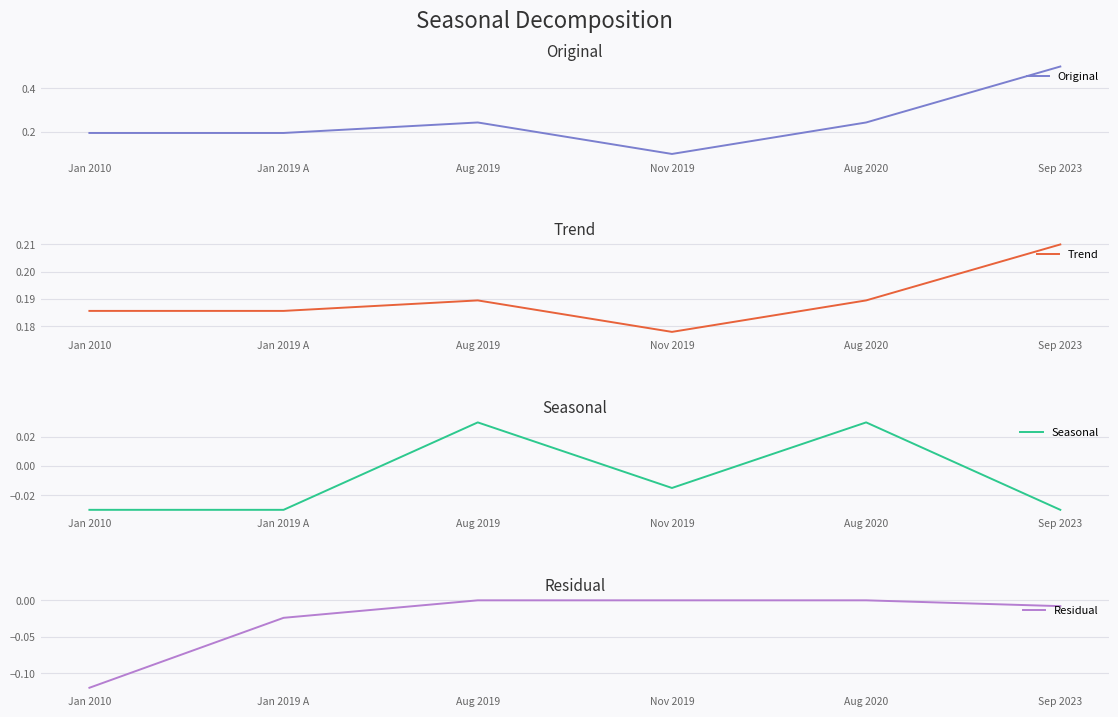

Between Jan 2019 A and Aug 2019, which series saw the biggest shift?

Seasonal